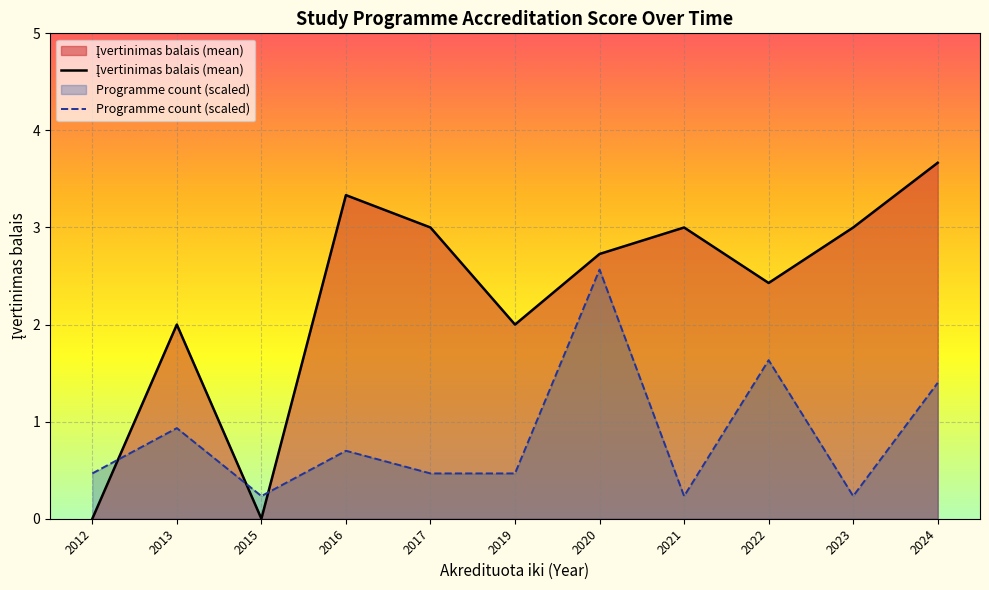

Which series has the widest spread of values?

Įvertinimas balais (mean)